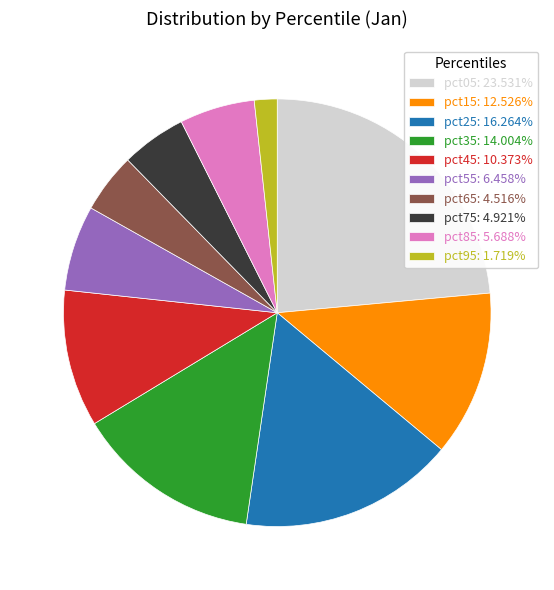

Is the sum of pct95: 1.719% and pct25: 16.264% greater than half?

No